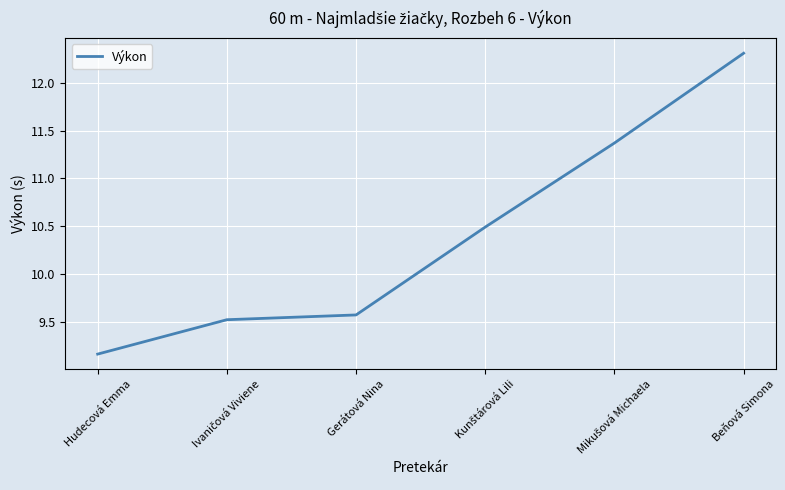

What is the sum of all values?

62.4